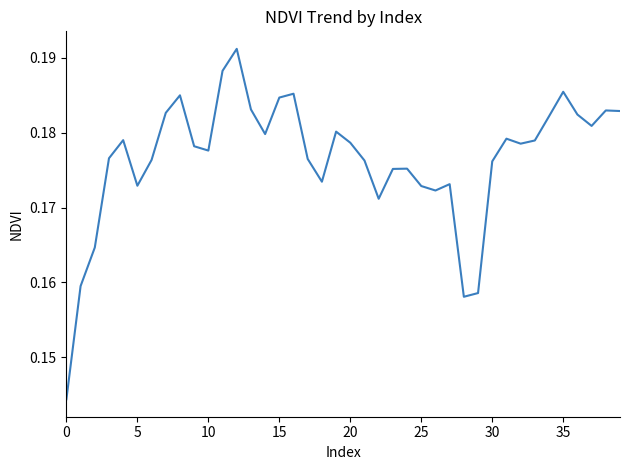

Count the values in the range 0 to 1.

40